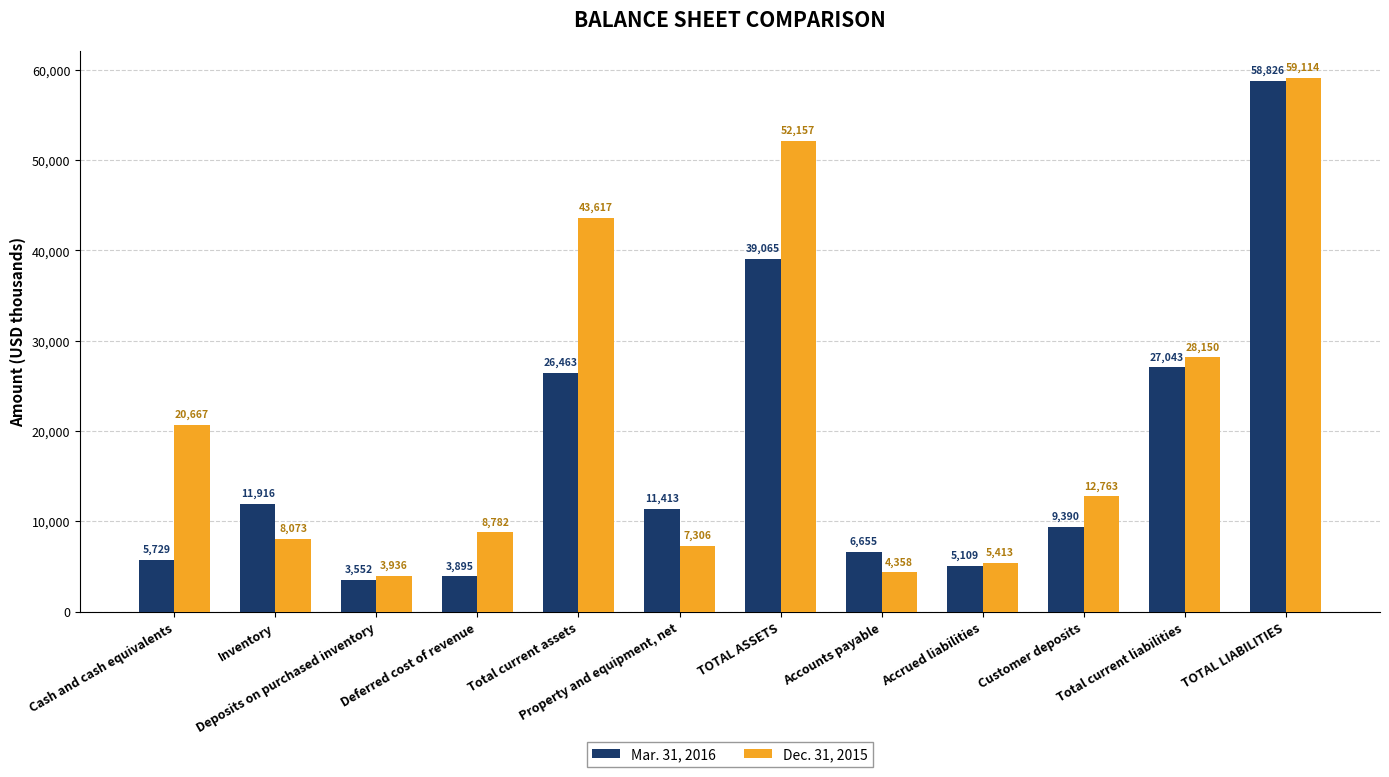

Between Deposits on purchased inventory and TOTAL ASSETS, which series saw the biggest shift?

Dec. 31, 2015